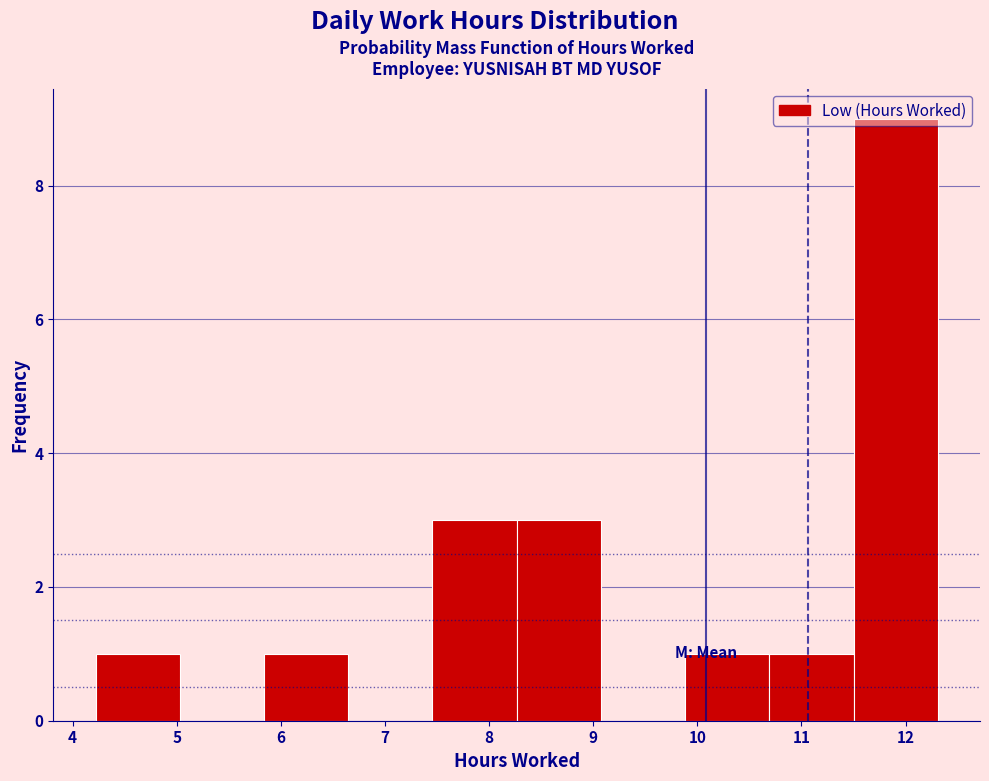

Reading left to right, transcribe this chart: for each bar, give the range it covers on the x-axis and its height. Neither the bar edges nor the heights are printed on the chart, so give them approximately, as read against the axes.

4.2 to 5.0: 1
5.0 to 5.8: 0
5.8 to 6.6: 1
6.6 to 7.5: 0
7.5 to 8.3: 3
8.3 to 9.1: 3
9.1 to 9.9: 0
9.9 to 10.7: 1
10.7 to 11.5: 1
11.5 to 12.3: 9